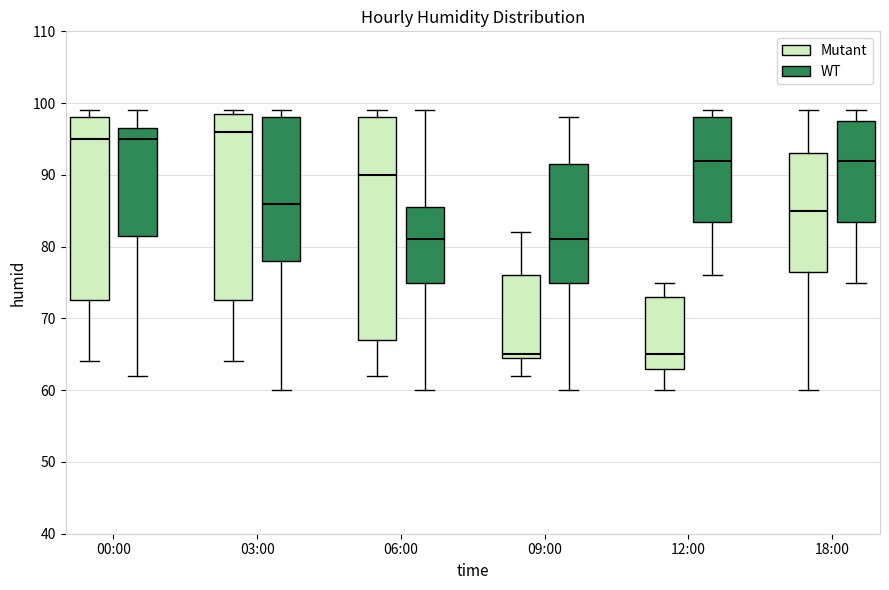

Which box's median line is the highest?

03:00 (Mutant)